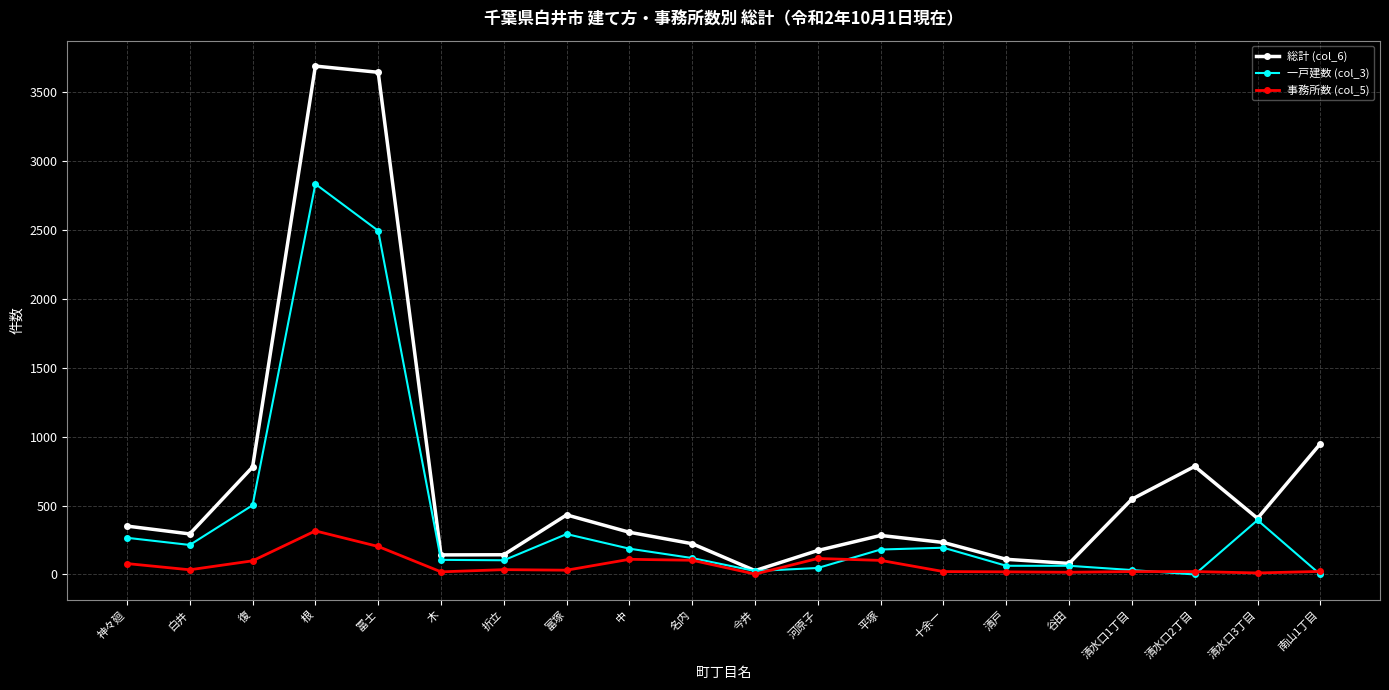

At which category does 事務所数 (col_5) reach its first local peak?

根